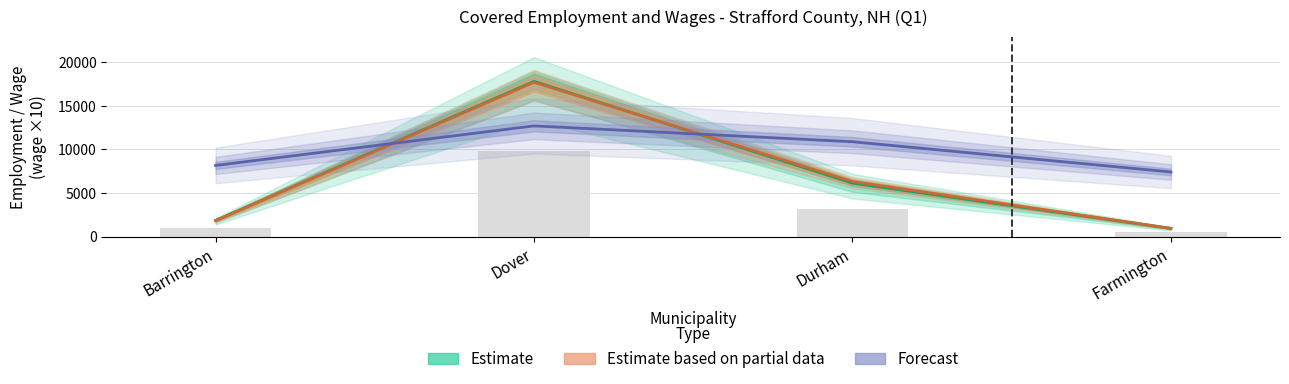

What is the difference between the second highest and minimum values in the Estimate based on partial data series?

5377.0